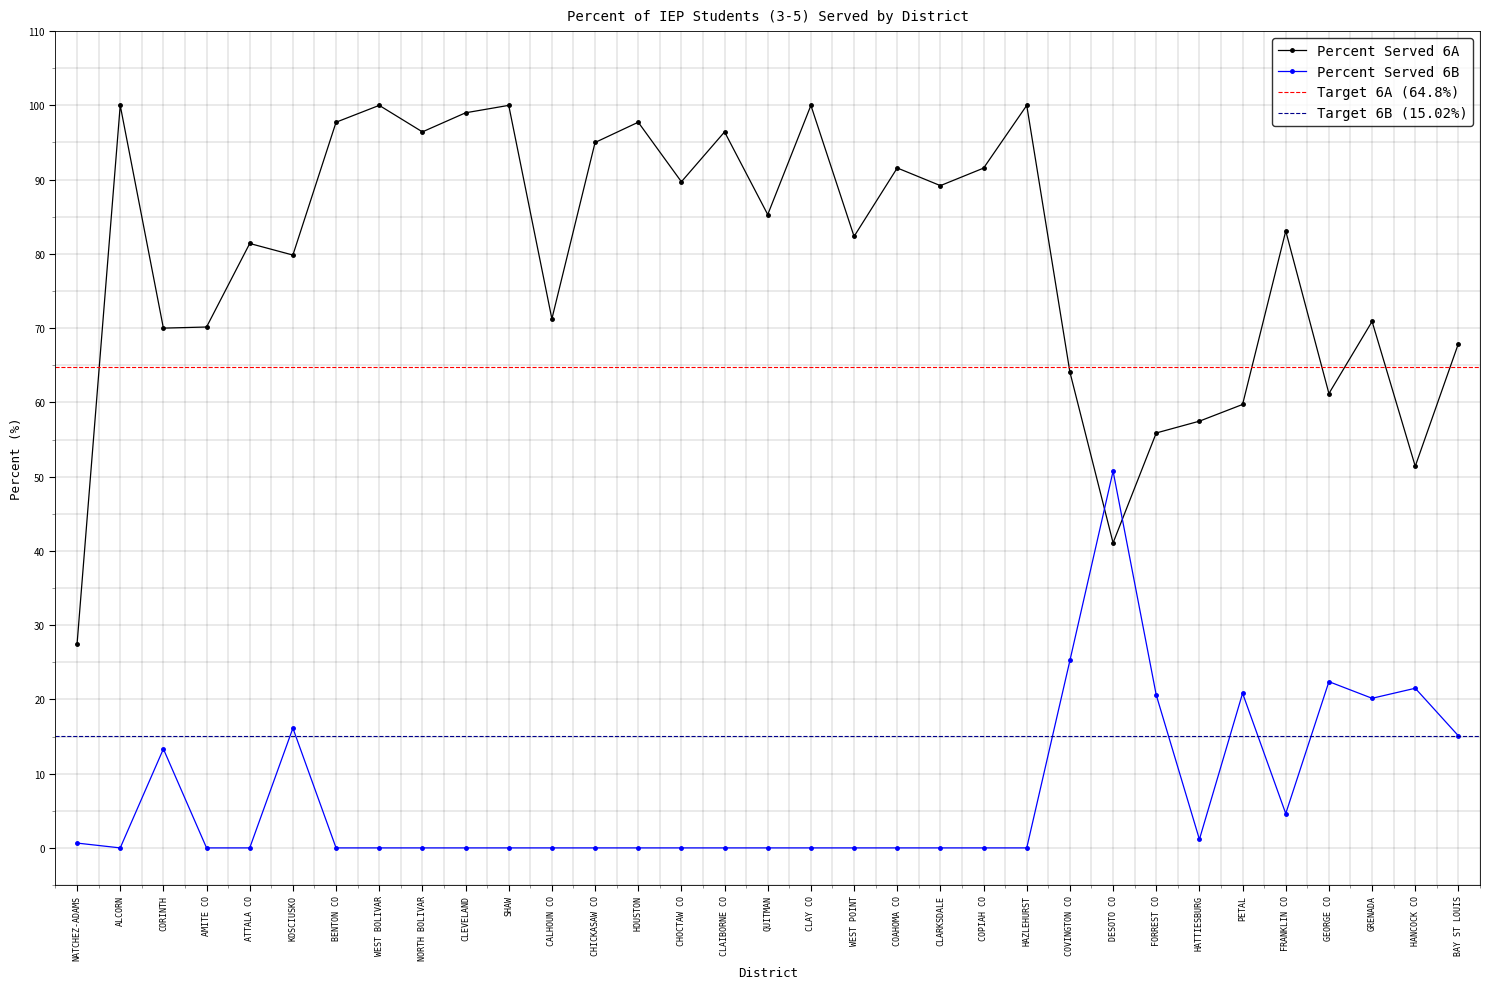

Between NORTH BOLIVAR and SHAW, which series saw the biggest shift?

Percent Served 6A